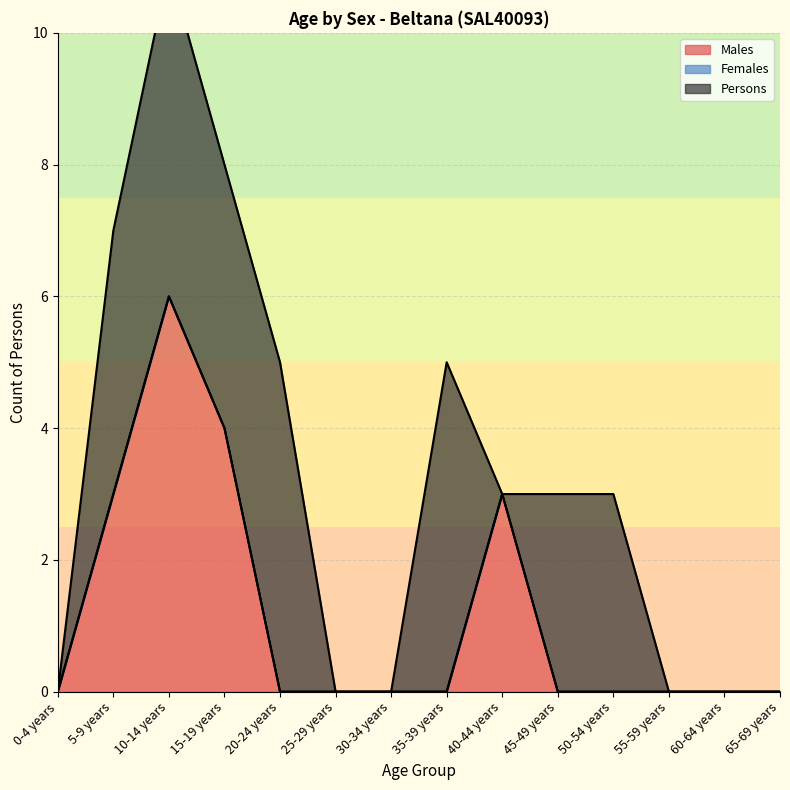

True or false: Males has a value of 3 at 40-44 years.

True